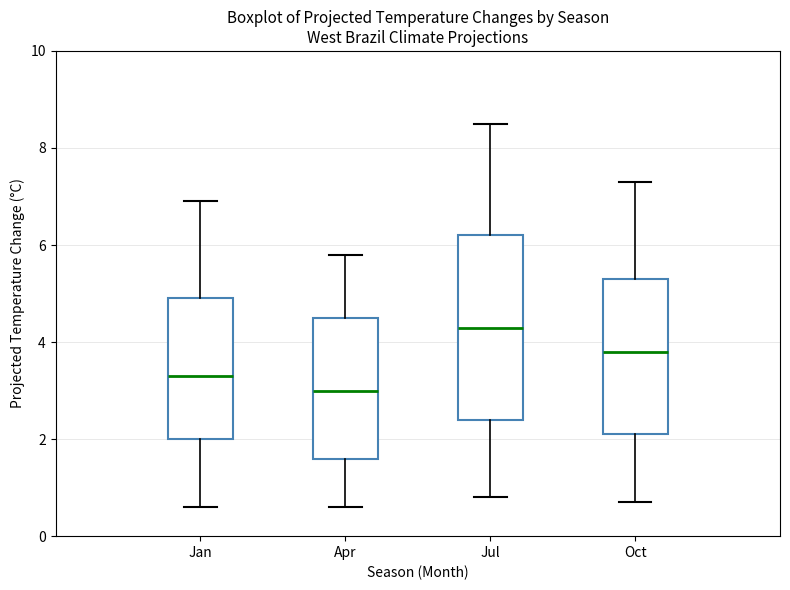

Reading left to right, transcribe this box plot: for each box, give where its median line is, the range the box spans, and where its two whiskers end, as read against the y-axis. The values are not printed on the chart, so give them approximately, as read against the axis.

Jan: median 3.4, box 2.0 to 5.0, whiskers 0.6 to 7.0
Apr: median 3.0, box 1.6 to 4.6, whiskers 0.6 to 5.8
Jul: median 4.4, box 2.4 to 6.2, whiskers 0.8 to 8.6
Oct: median 3.8, box 2.2 to 5.4, whiskers 0.8 to 7.4